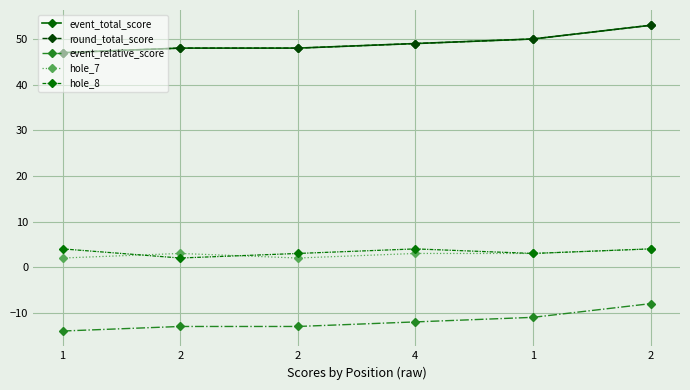

What is the total value across all series at 4?

93